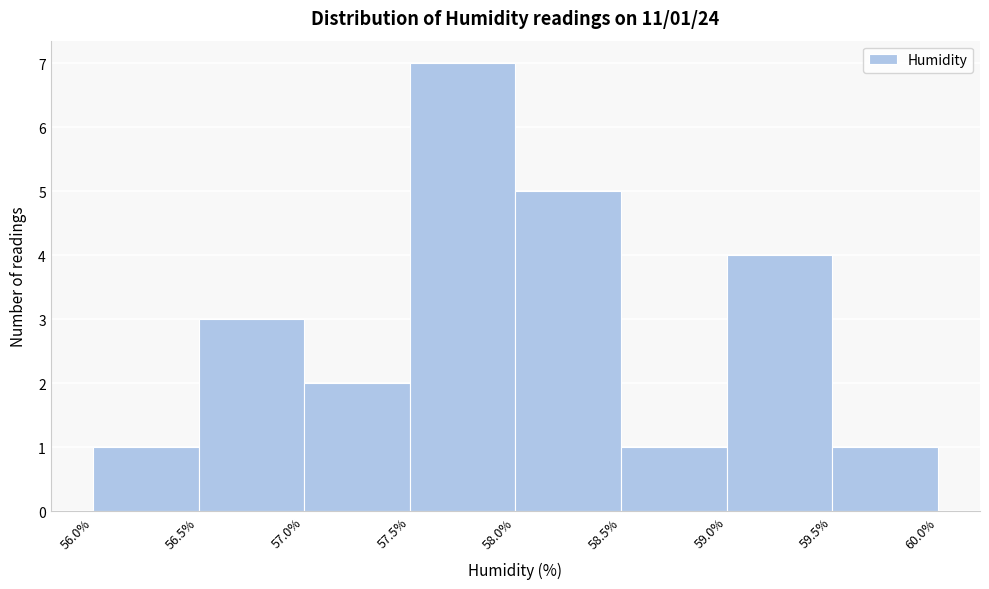

Which range on the x-axis has the tallest bar?

57.5% to 58.0%